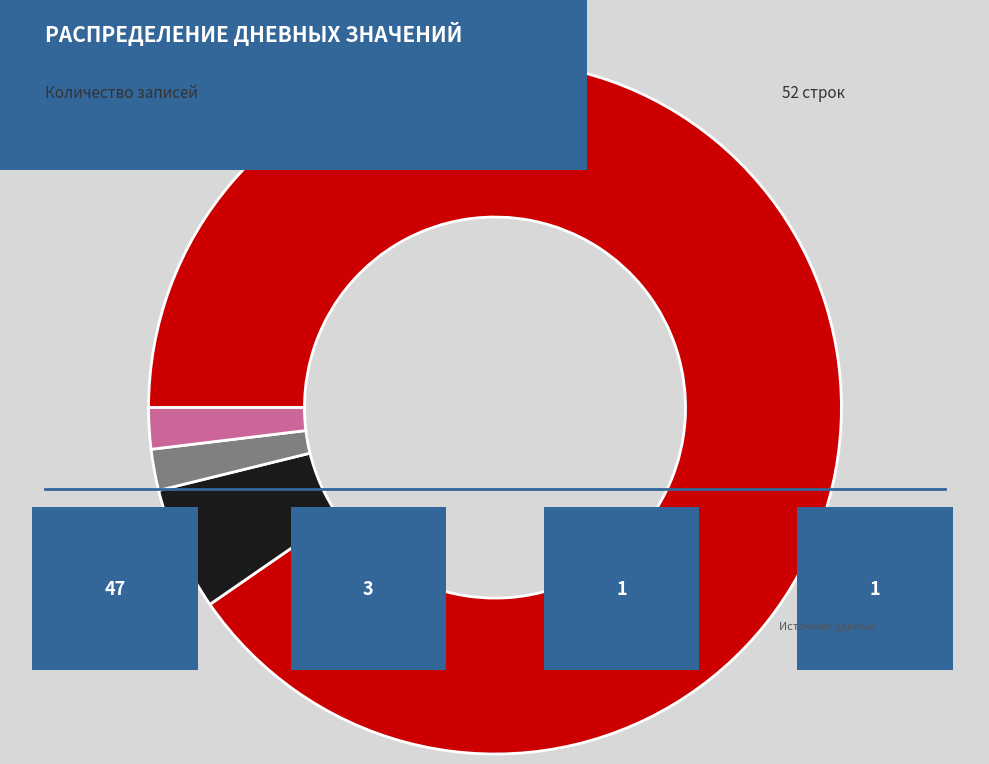

Is there a majority slice in this chart?

Yes